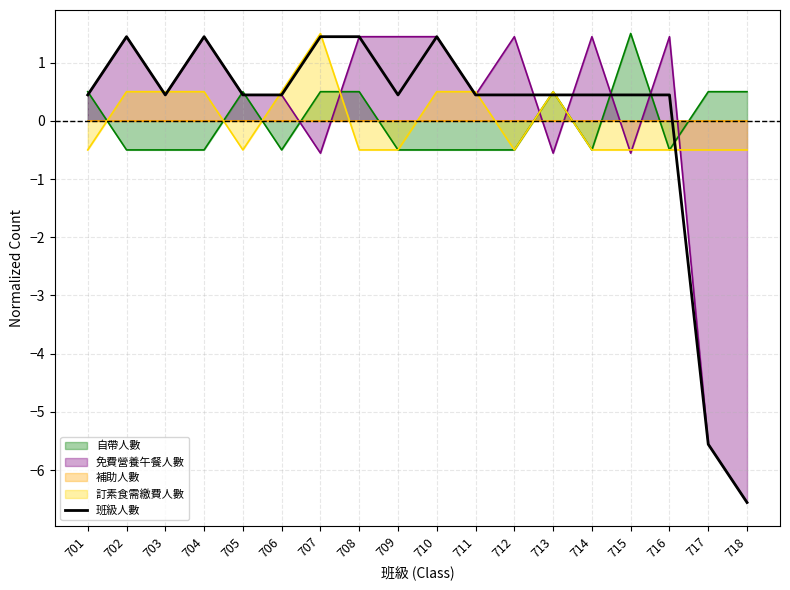

The value at 713 is 0.1. True or false?

False